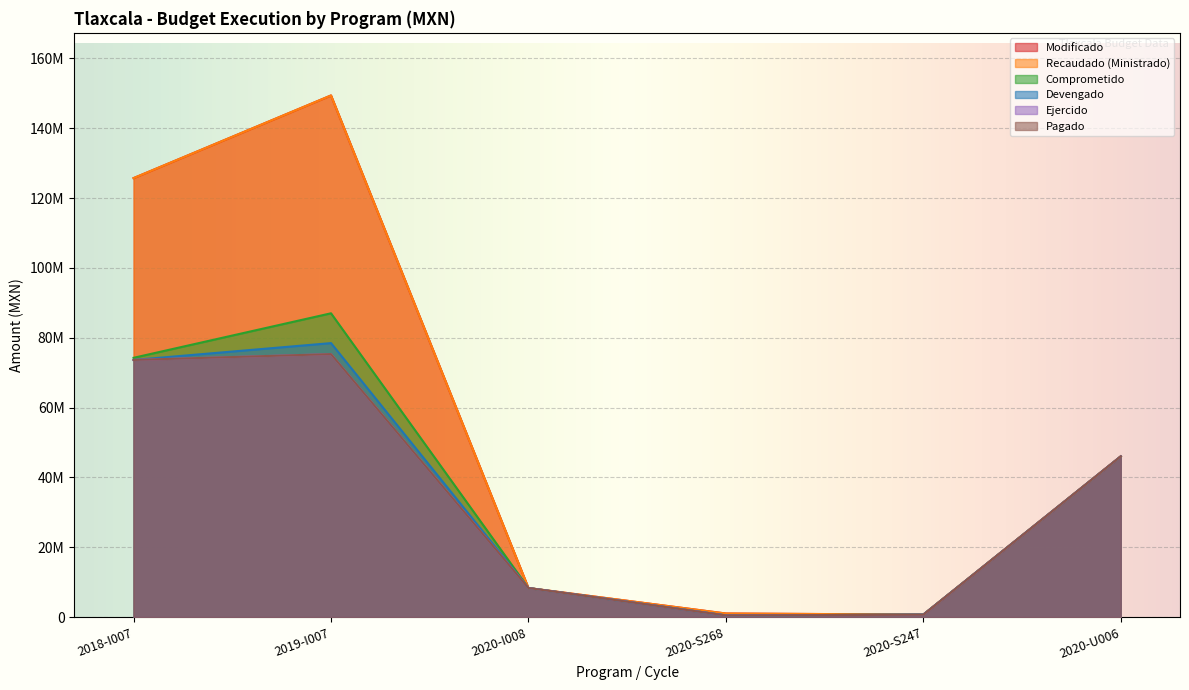

What is the difference between the maximum and minimum values in the Devengado series?

77989863.1